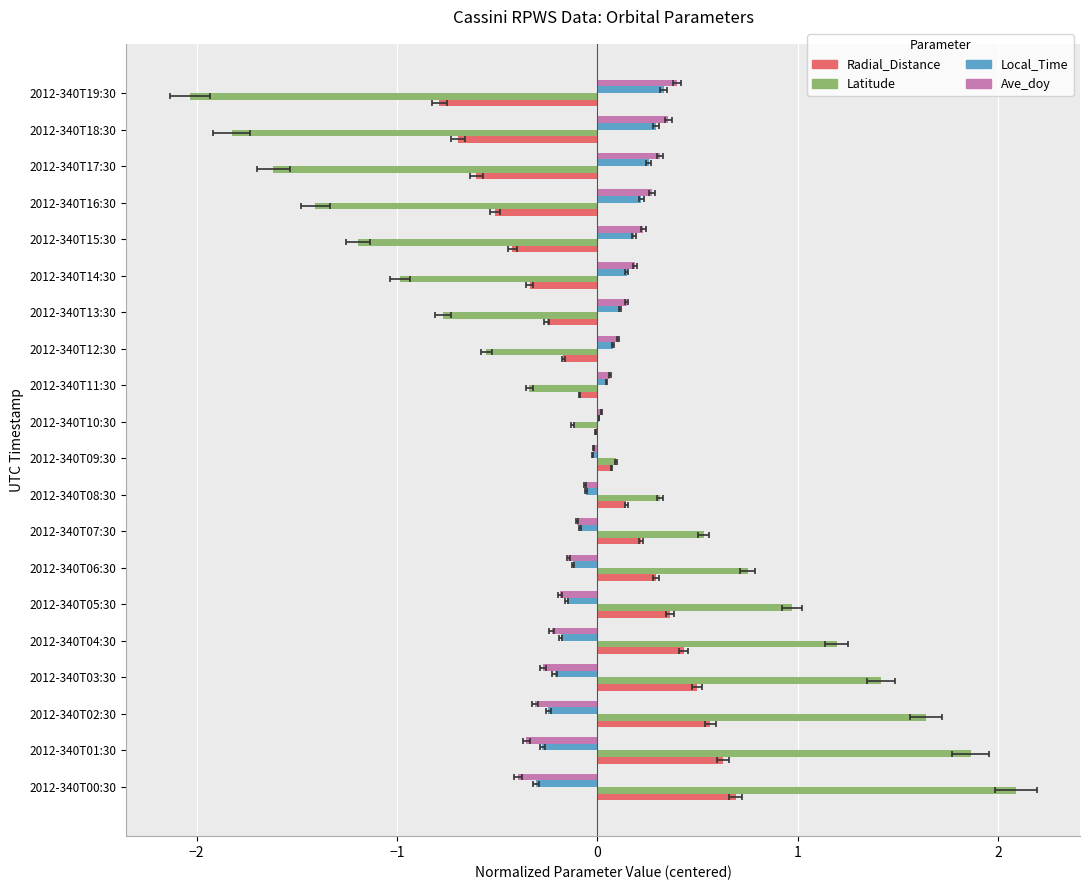

What are all the series names shown in the legend?

Radial_Distance, Latitude, Local_Time, Ave_doy